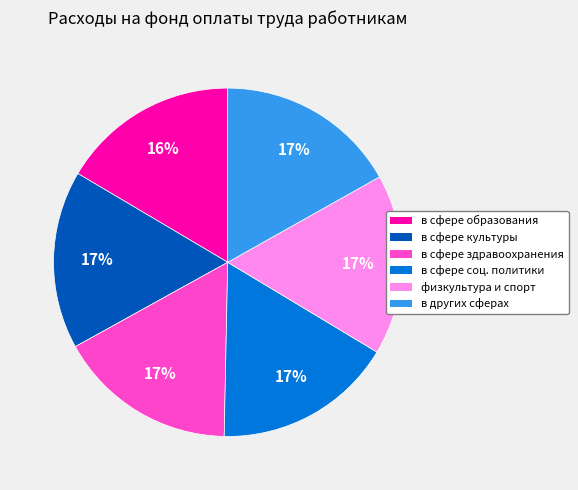

Is there any slice that represents more than half of the pie?

No